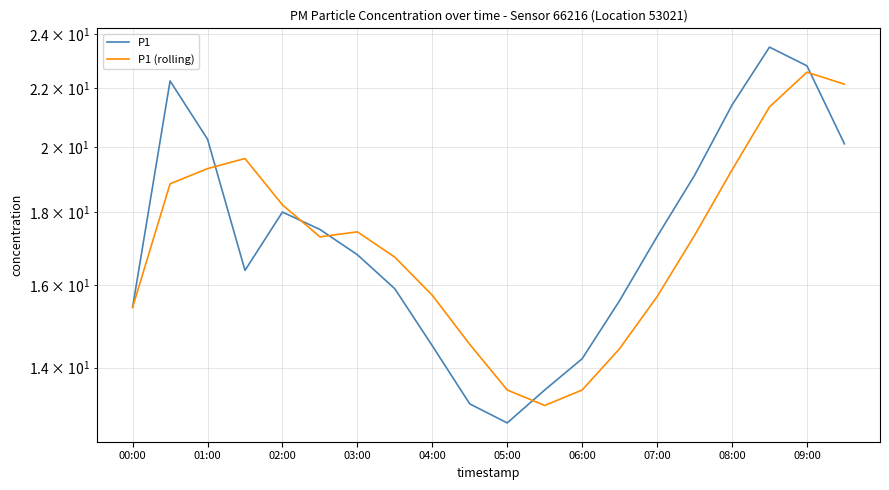

Is it true that P1 equals 19.8 at 09:00?

False